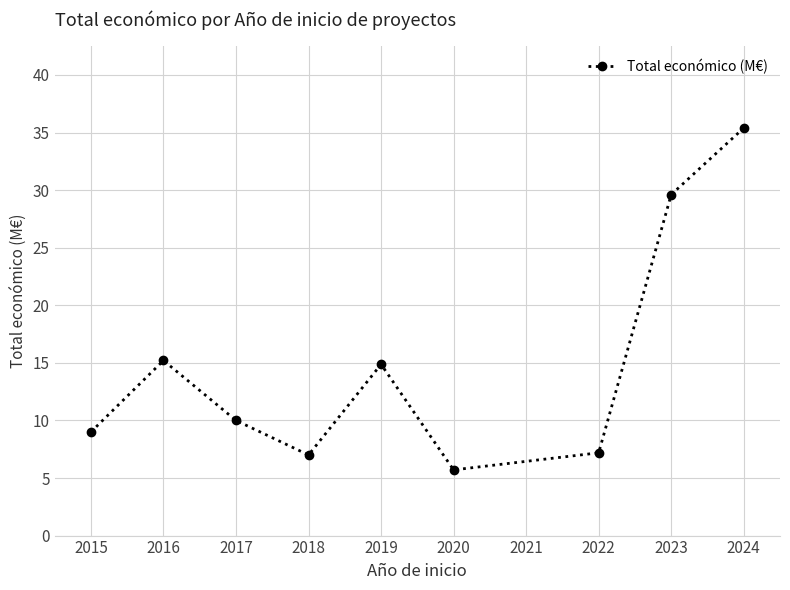

What is the change in value from 2017 to 2018?

-3.0